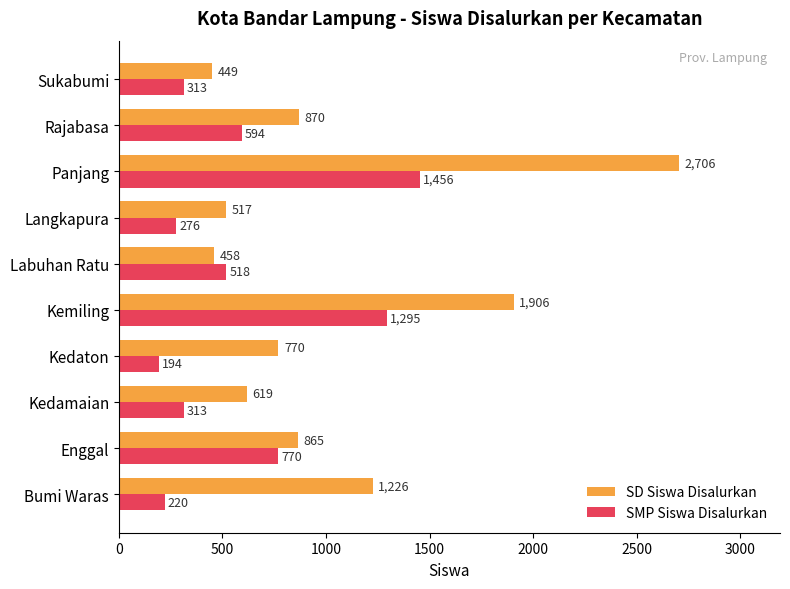

Which series has the largest range (max minus min)?

SD Siswa Disalurkan